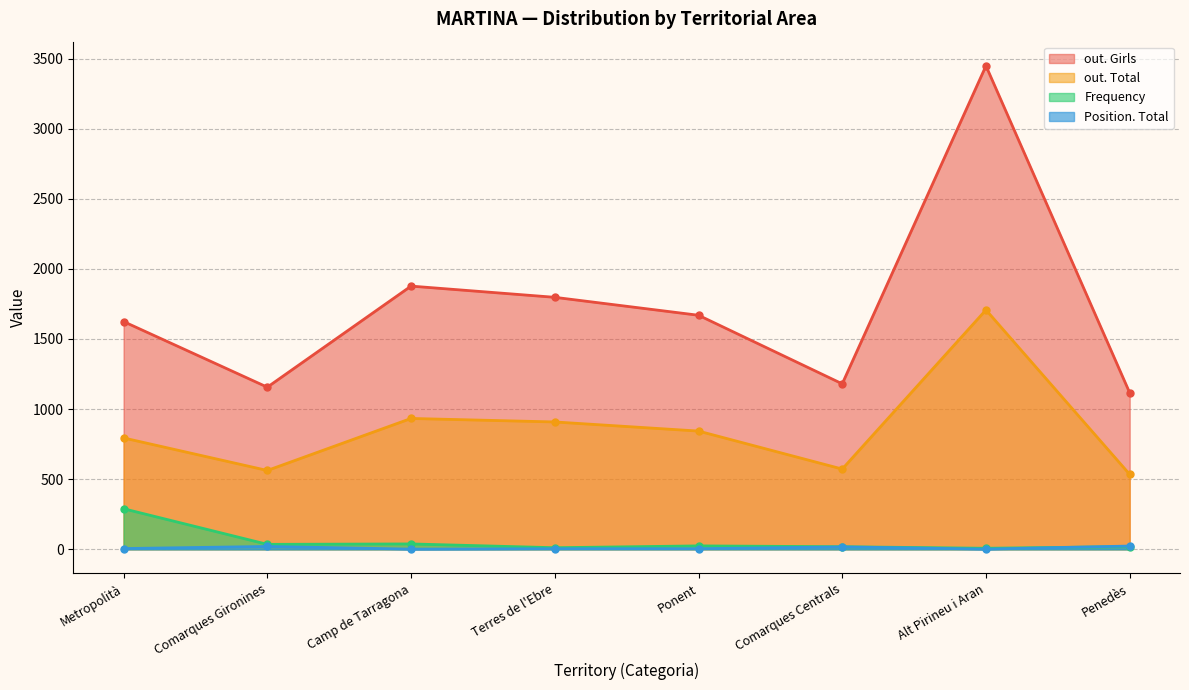

The out. Girls series shows 1180 at Comarques Centrals. True or false?

True